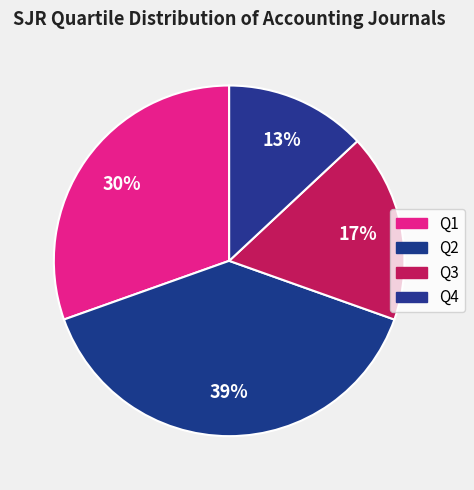

To the nearest percent, what is the average slice percentage?

25%